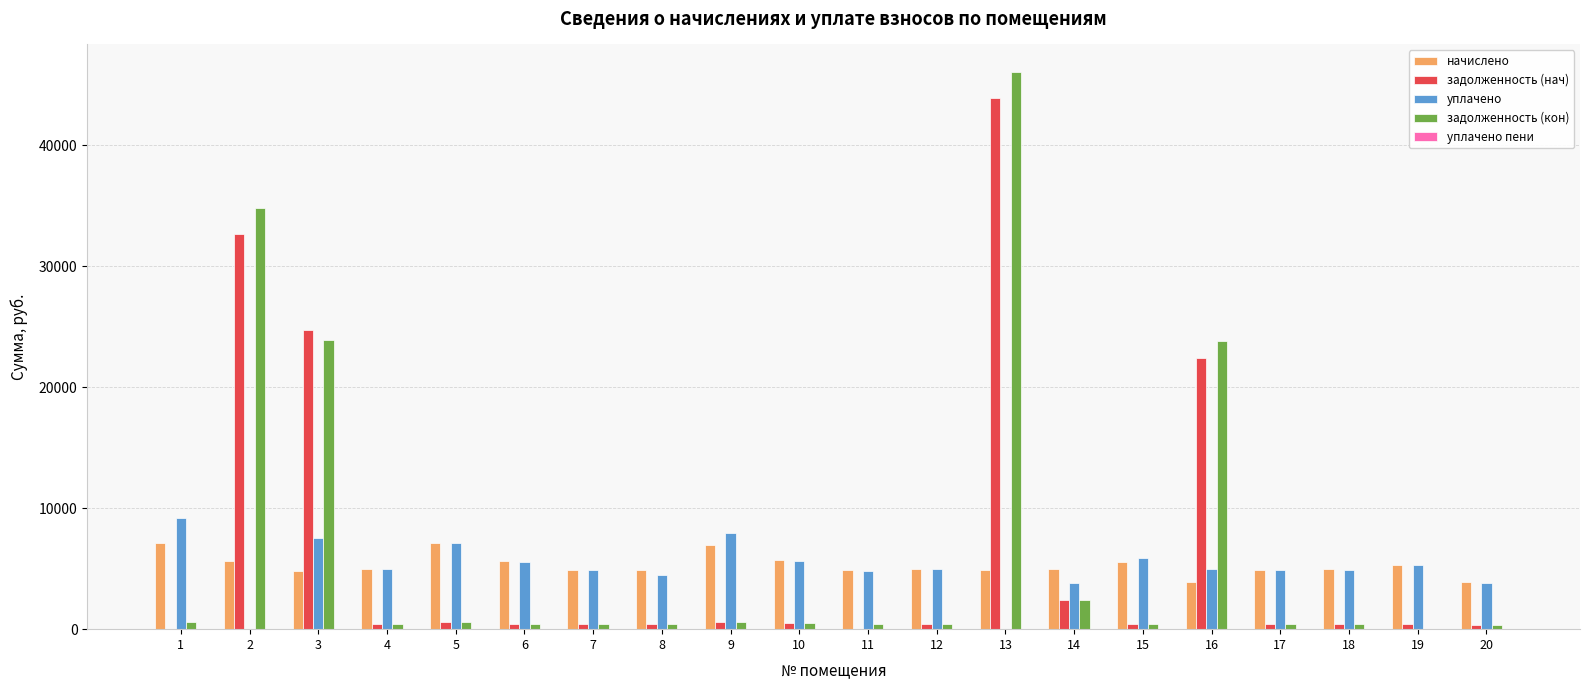

What is the sum of the задолженность (нач) values at 15 and 12?

879.1